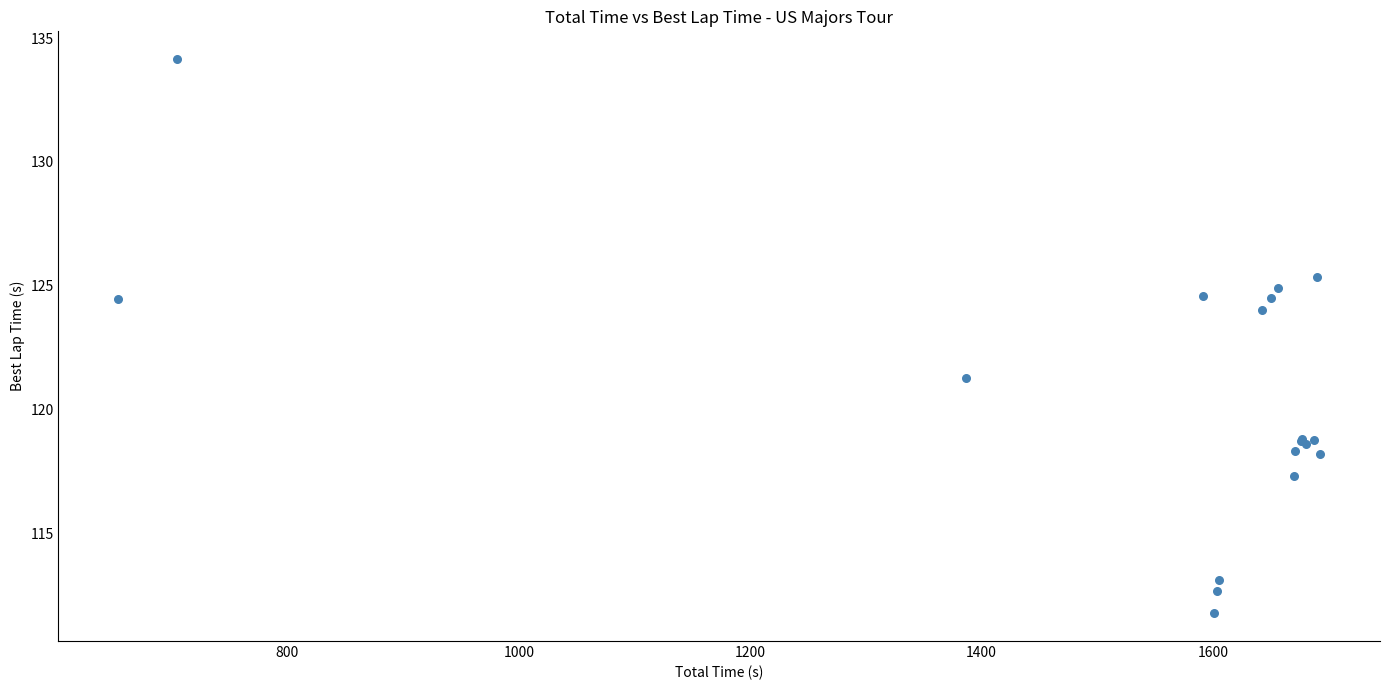

What Y value in the scatter plot is closest to 122?

121.3